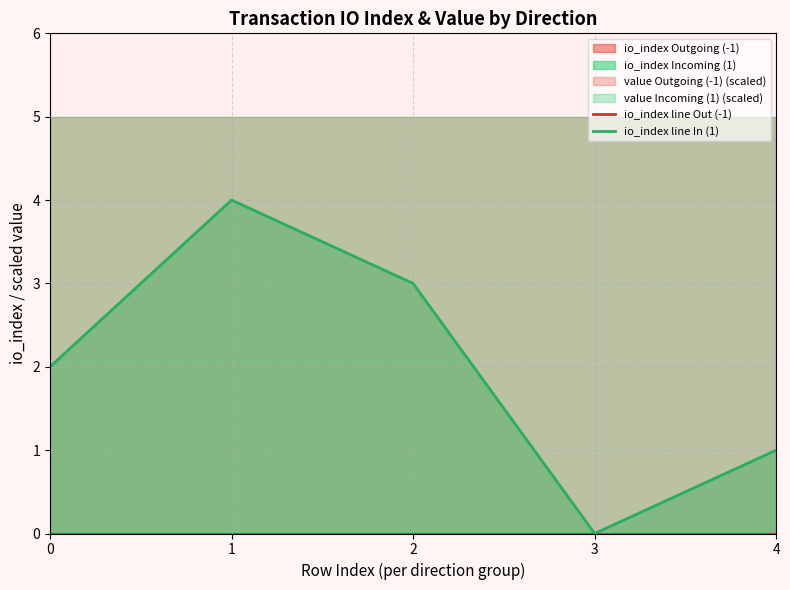

What is the difference between the maximum and minimum values in the io_index line In (1) series?

4